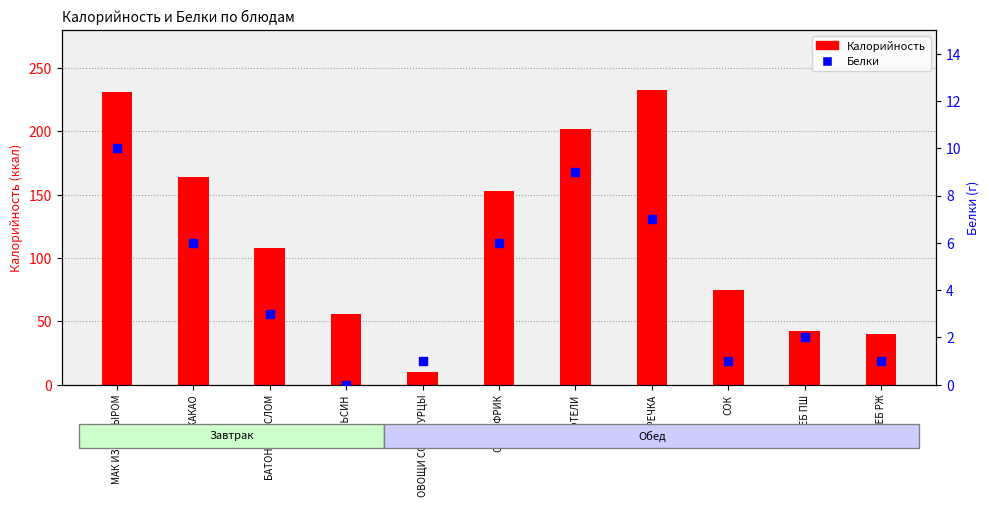

What is the change in value from МАК ИЗД С СЫРОМ to ХЛЕБ ПШ?

-8